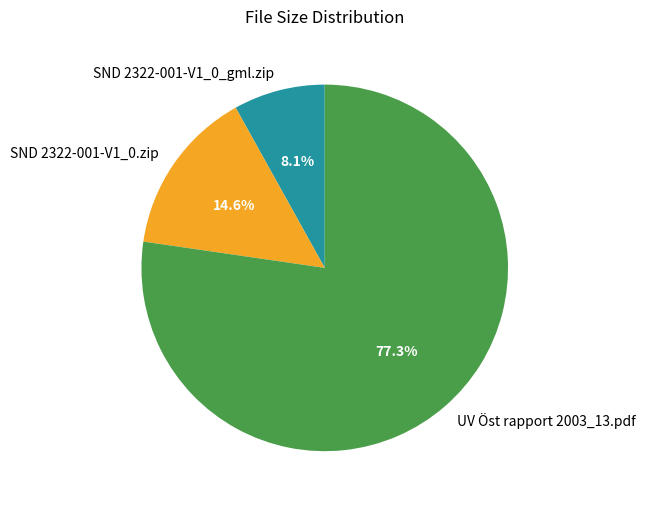

Is there any slice that represents more than half of the pie?

Yes